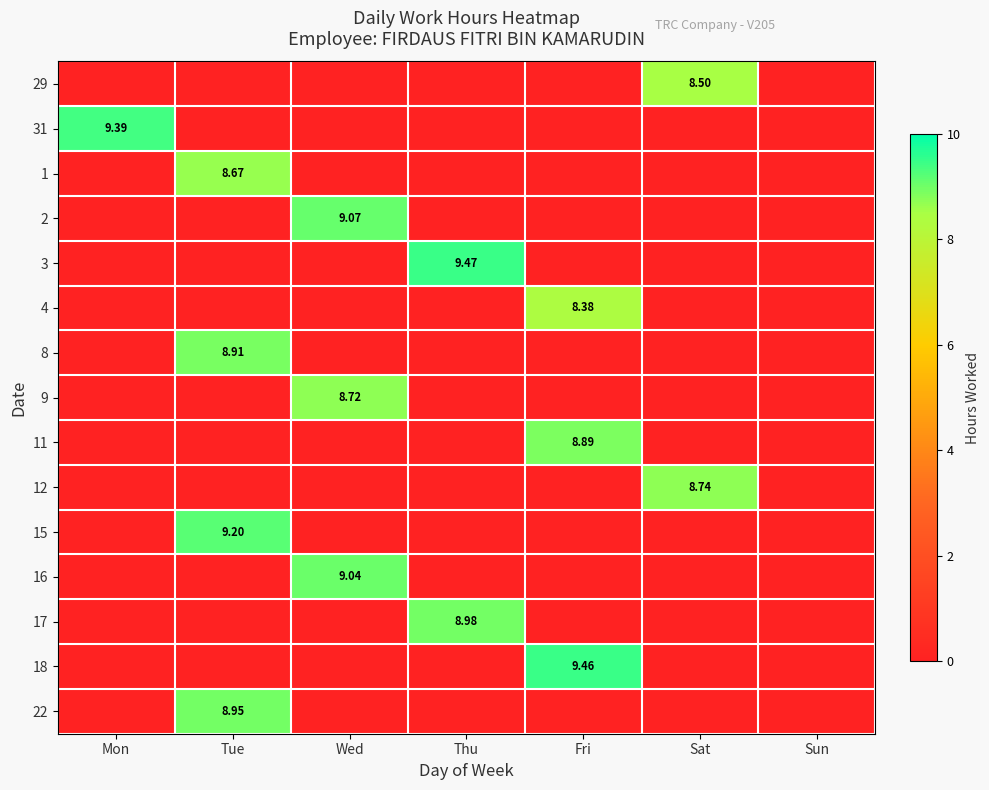

The 12 series shows 0.0 at Fri. True or false?

True